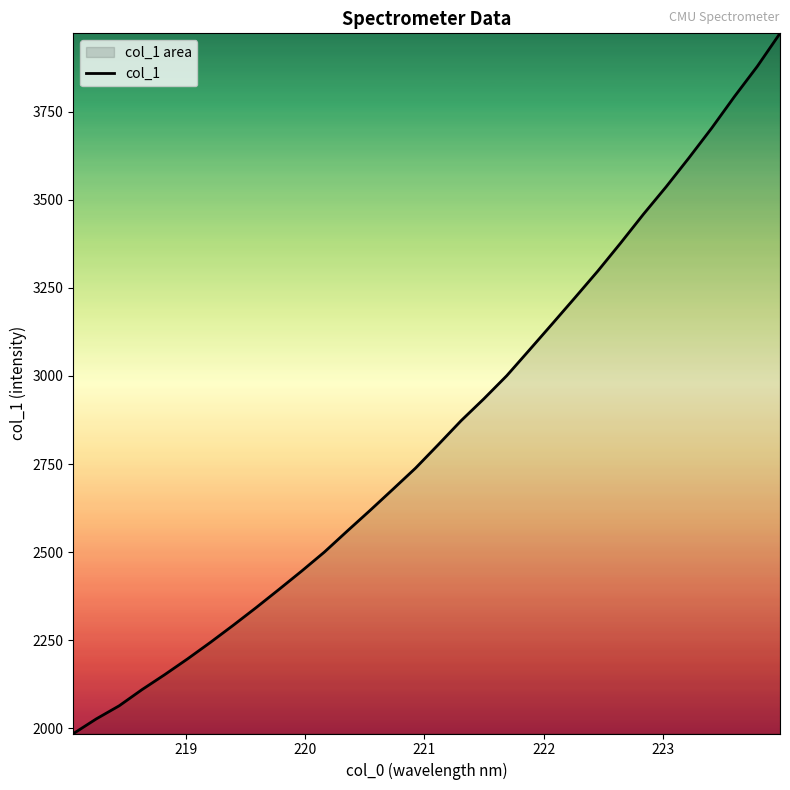

What is the greatest value displayed?

3972.1